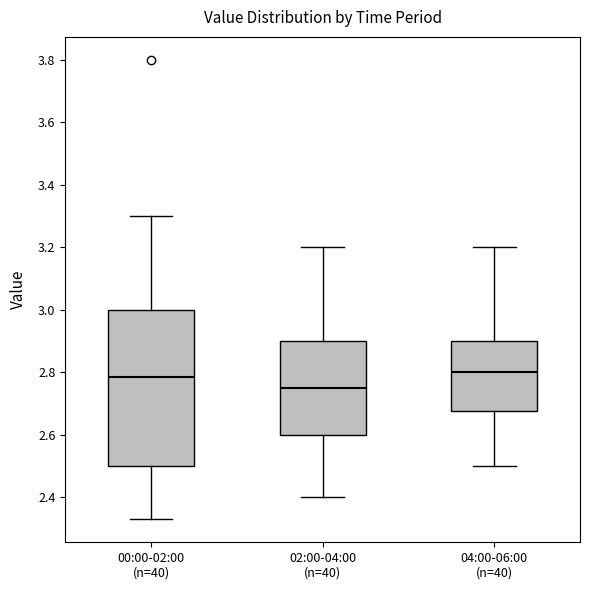

Reading left to right, read every box against the y-axis: the position of its median line, the range the box covers, and the ends of its whiskers. The values are not printed on the chart, so give them approximately, as read against the axis.

00:00-02:00 (n=40): median 2.78, box 2.50 to 3.00, whiskers 2.34 to 3.30
02:00-04:00 (n=40): median 2.76, box 2.60 to 2.90, whiskers 2.40 to 3.20
04:00-06:00 (n=40): median 2.80, box 2.68 to 2.90, whiskers 2.50 to 3.20